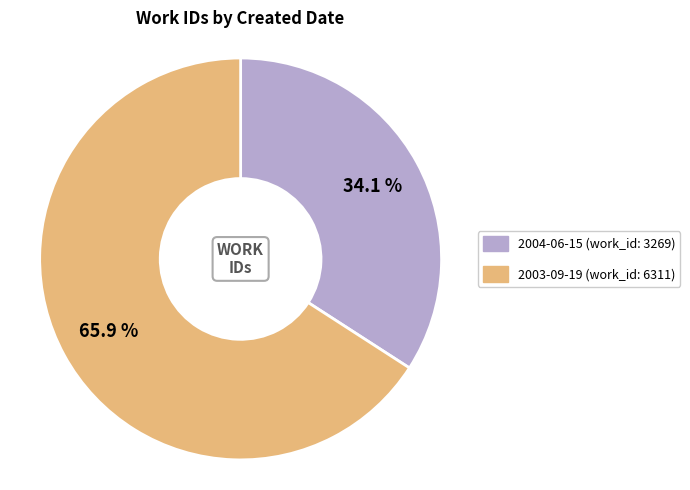

Does 2004-06-15 represent more than half of the total?

No